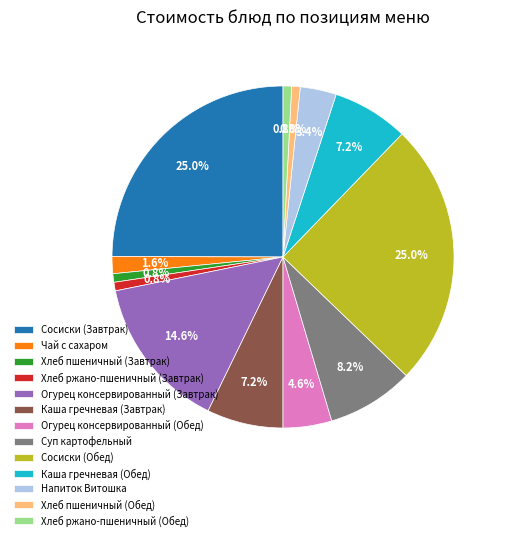

Between Суп картофельный and Напиток Витошка, which is larger?

Суп картофельный